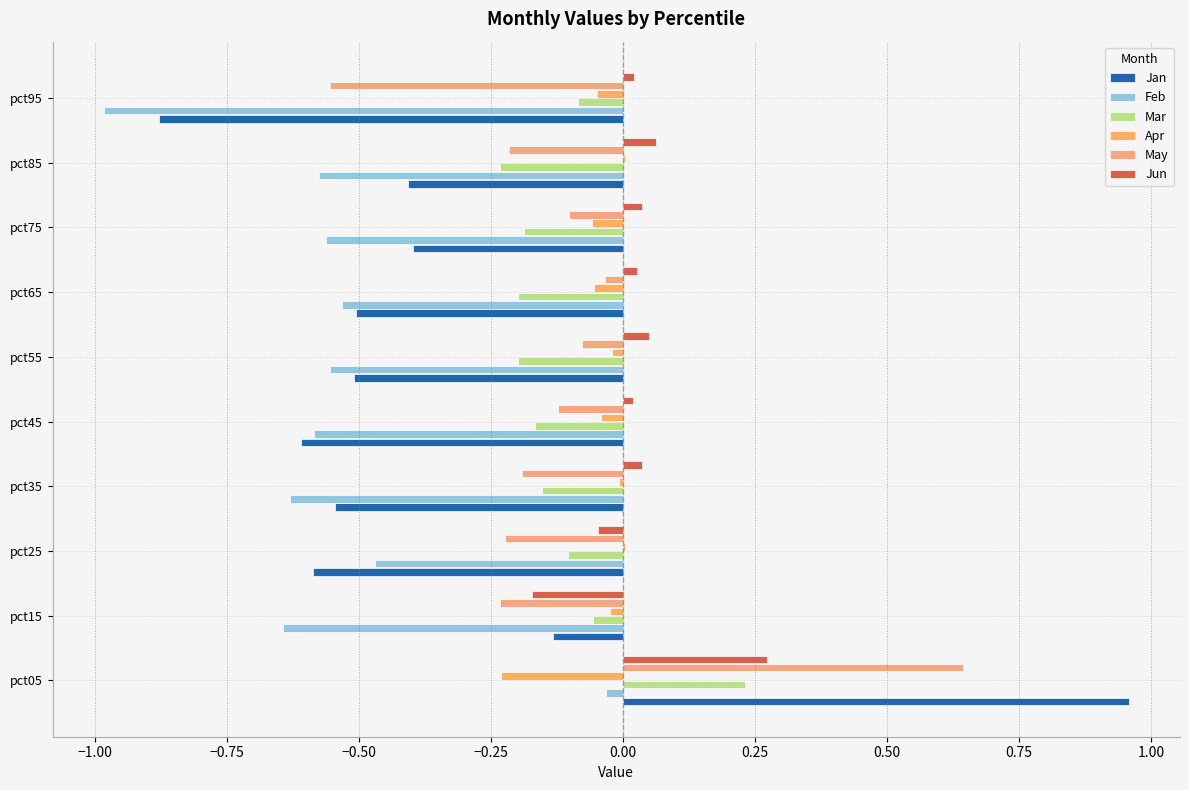

Which series has the widest spread of values?

Jan